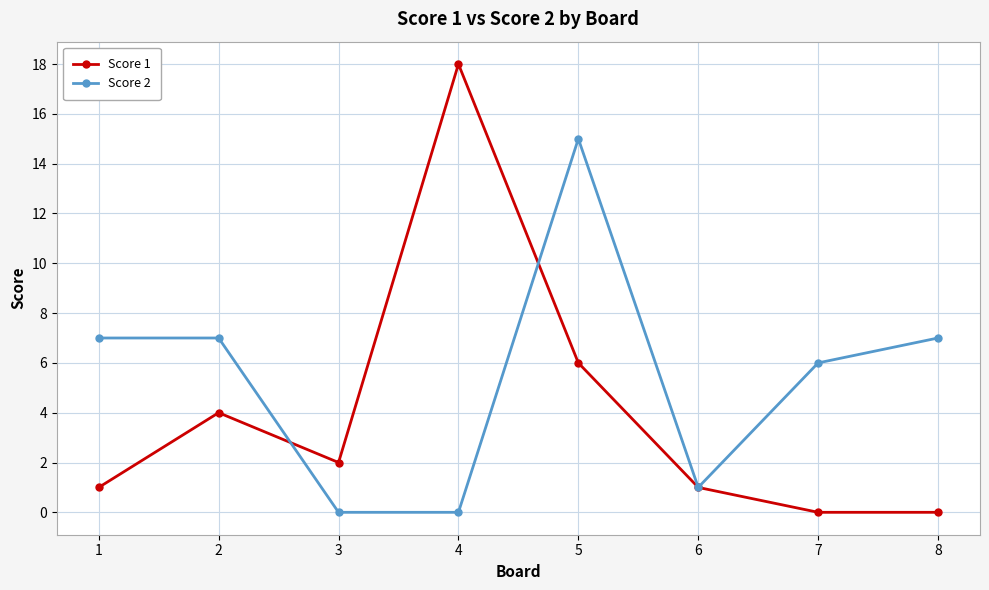

How many values in the Score 1 series are below 2?

4